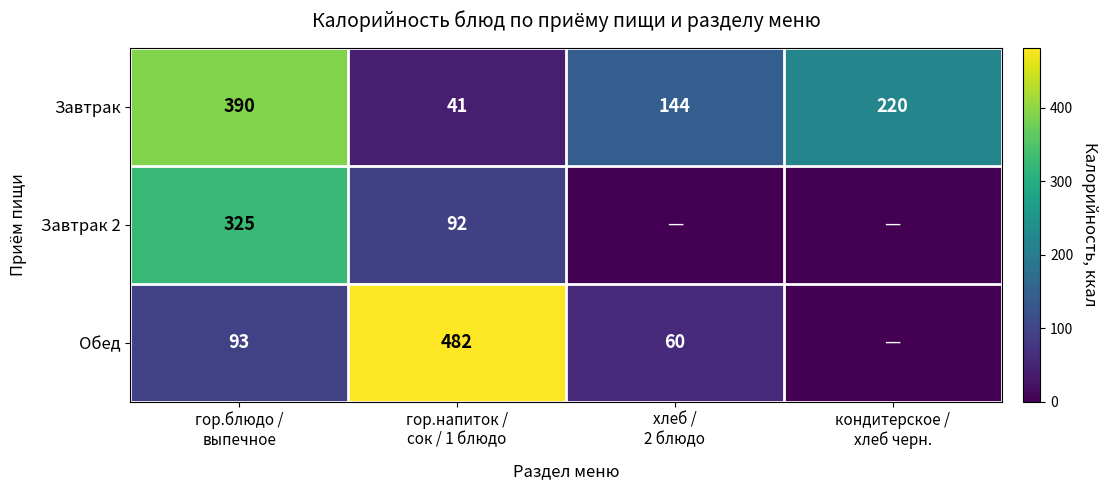

What is the greatest value displayed?

482